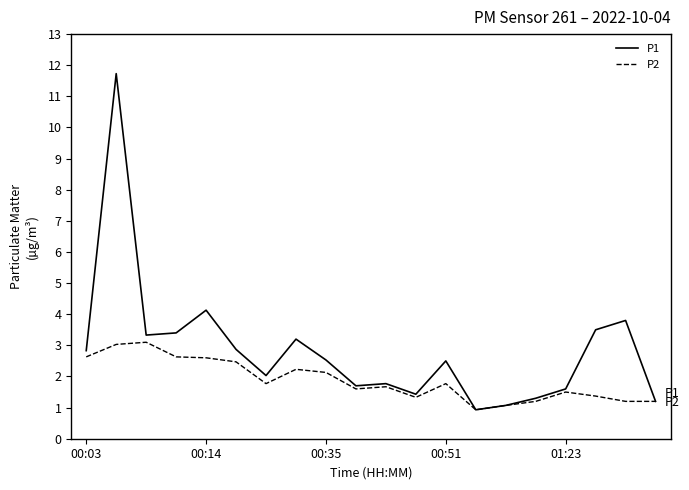

Rank the series by their average value, from lowest to highest.

P2, P1